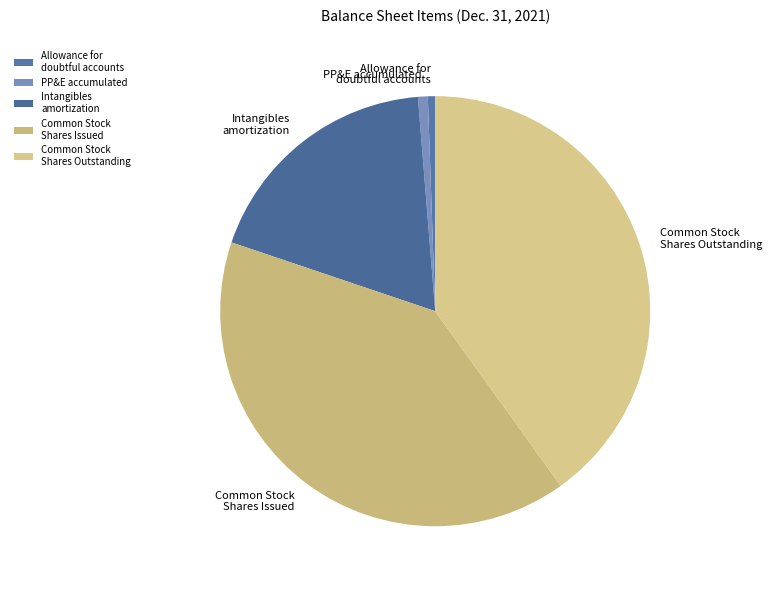

Do Allowance for doubtful accounts and PP&E accumulated together represent more than half of the pie?

No